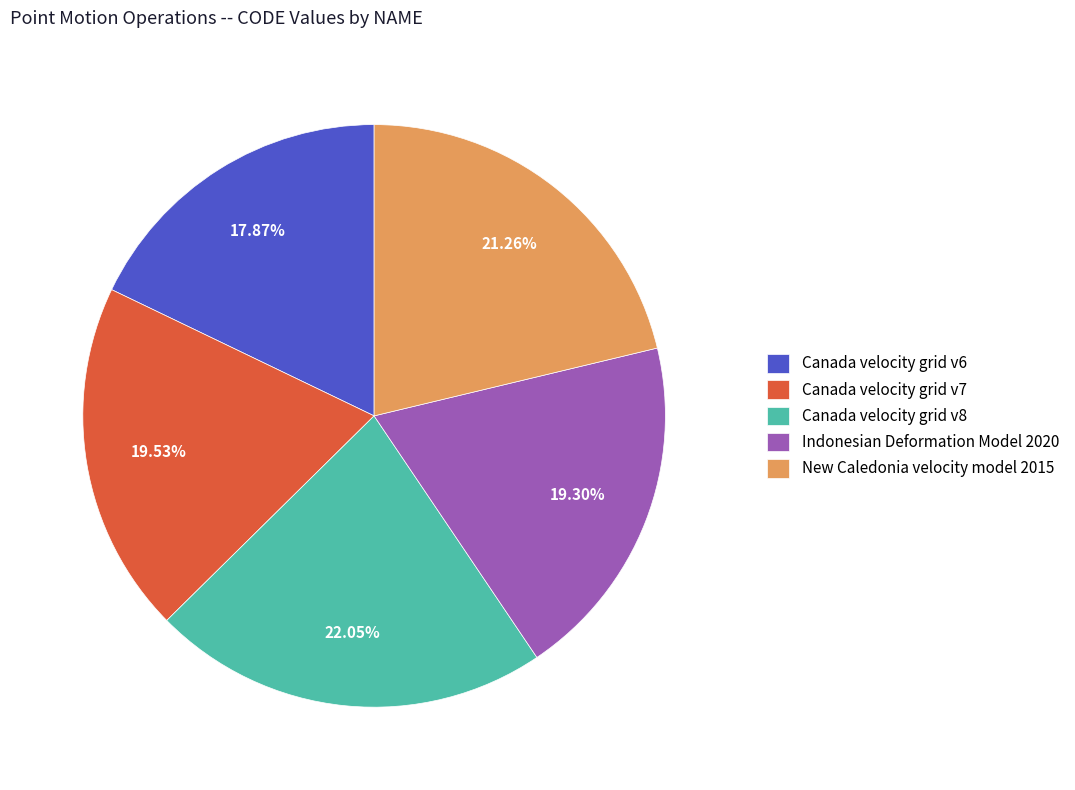

Combined, what portion of the pie is Canada velocity grid v8 and Canada velocity grid v6?

39.9%